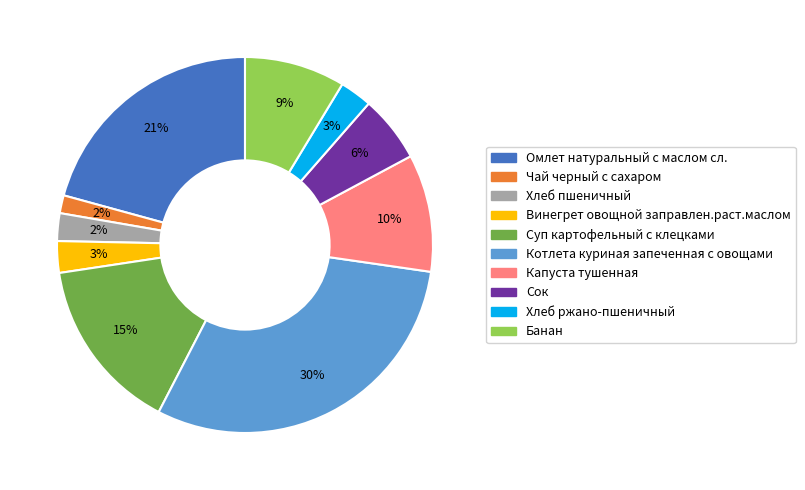

What is the ratio of the value at Сок to the value at Омлет натуральный с маслом сл.?

0.3